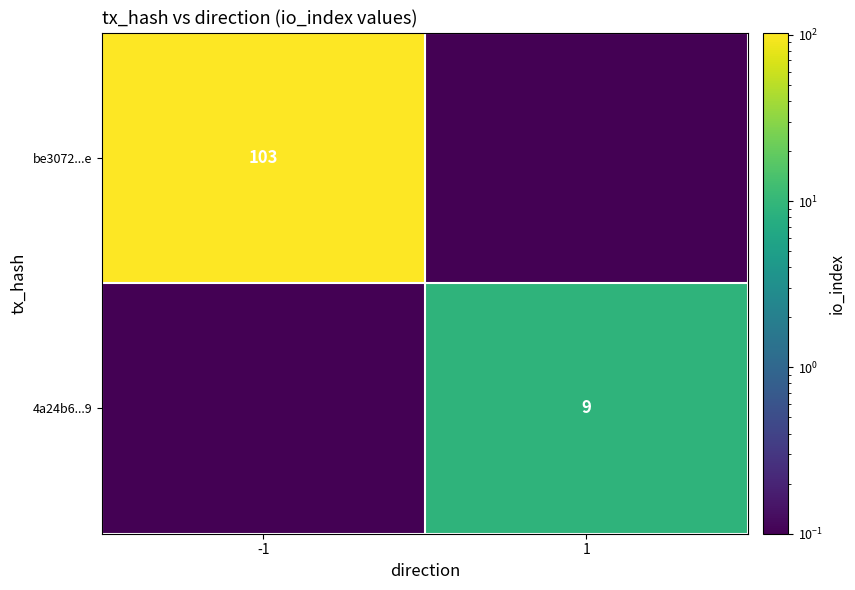

What is the difference between the highest and lowest values at -1?

102.9